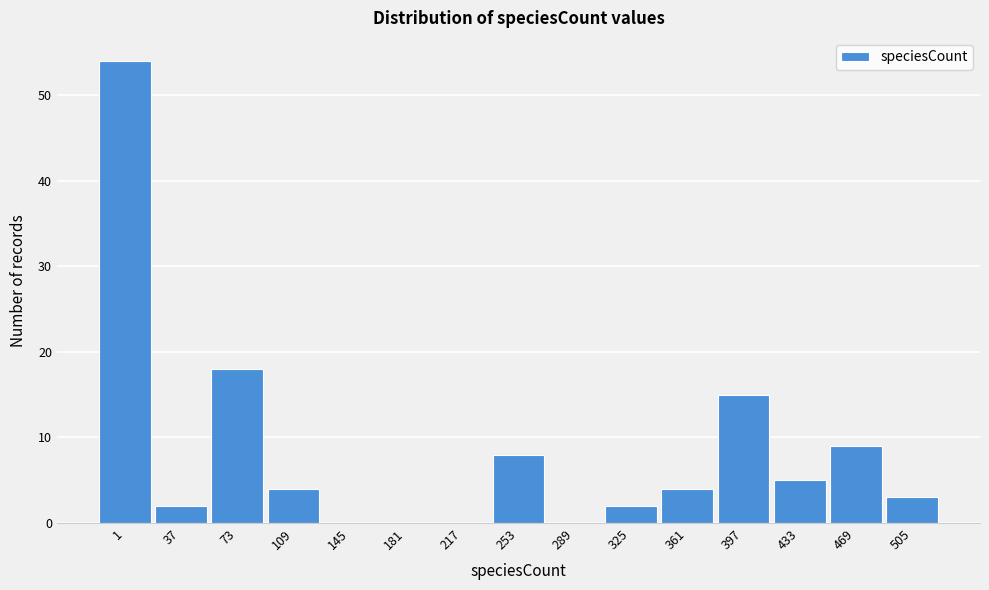

Reading left to right, what are all the values shown in this chart?

1=54	37=2	73=18	109=4	145=0	181=0	217=0	253=8	289=0	325=2	361=4	397=15	433=5	469=9	505=3